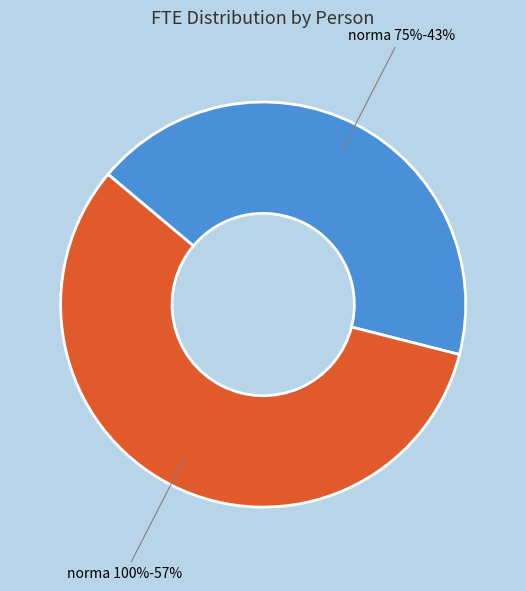

To the nearest percent, what percentage of the pie is exemplu (0.75)?

43%